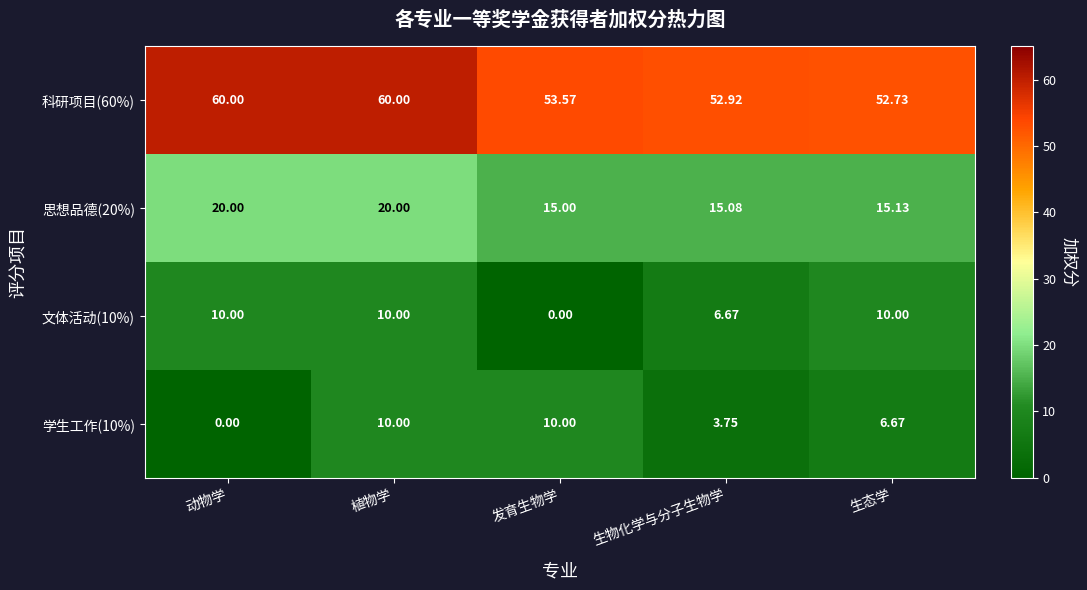

What is the total value across all series at 生物化学与分子生物学?

78.4